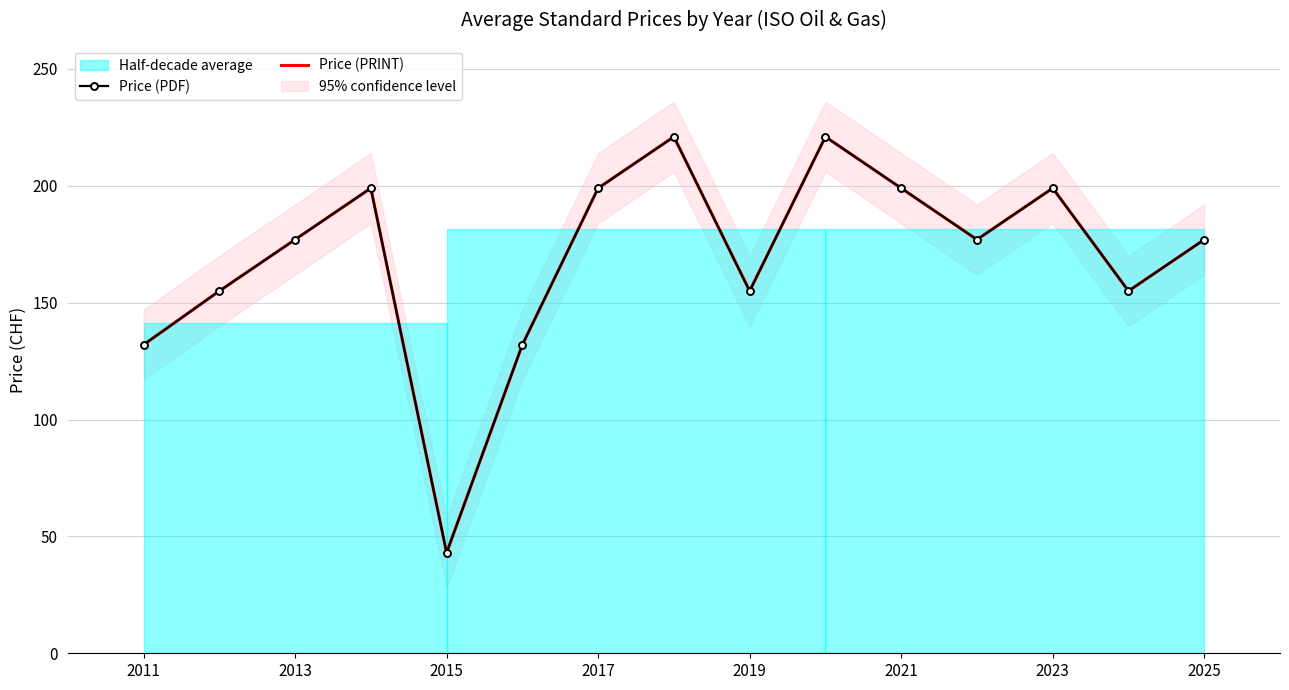

True or false: Price (PDF) and Price (PRINT) cross at least once.

False